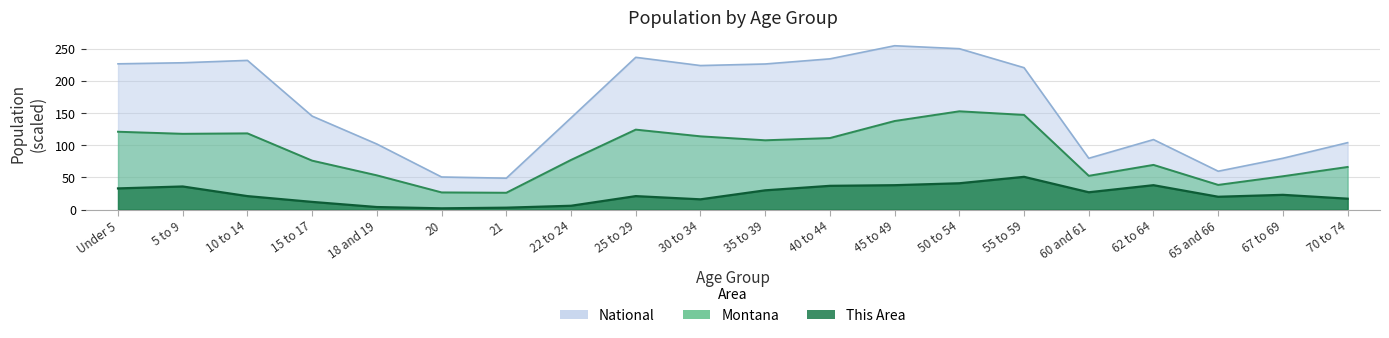

Does the chart have visible grid lines?

Yes